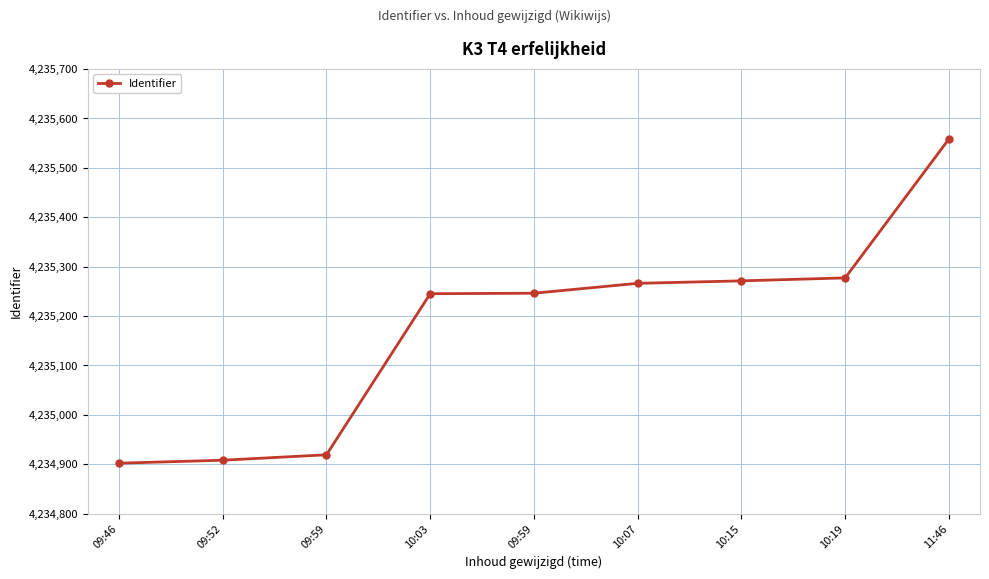

How many lines are shown in the chart?

1